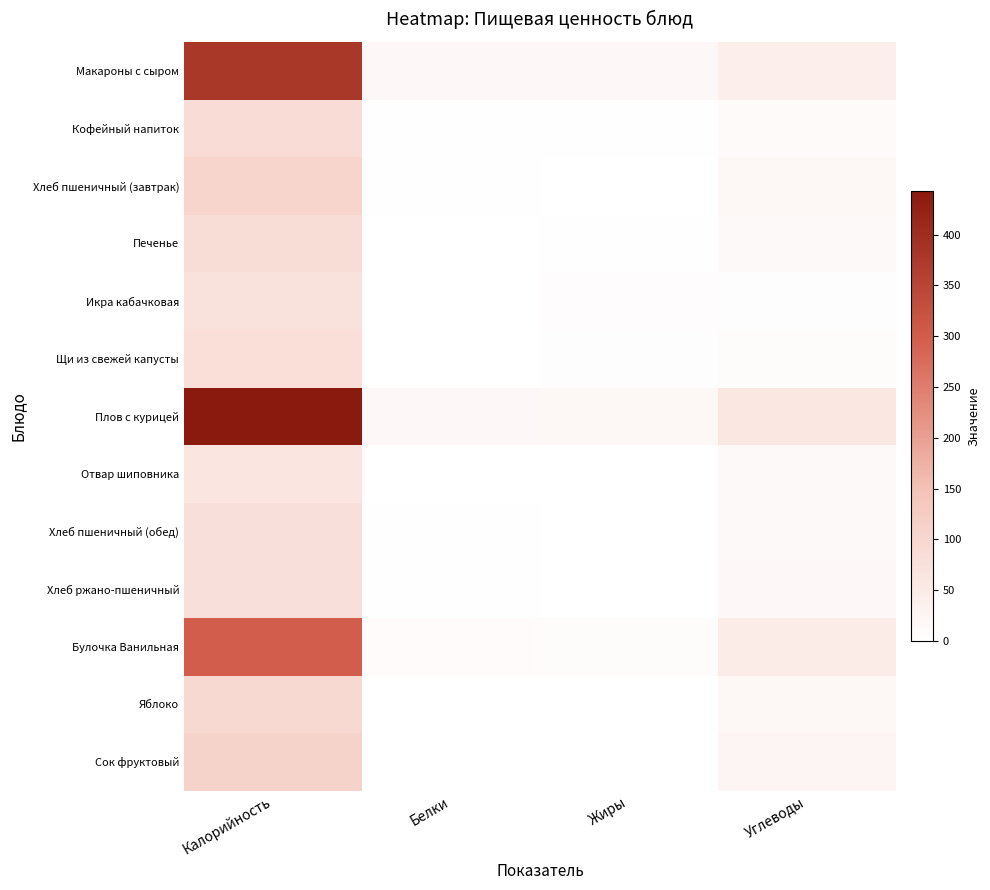

Reading left to right, what are all the values shown in this chart?

Макароны с сыром: Калорийность=378.0	Белки=16.9	Жиры=16.7	Углеводы=40.1
Кофейный напиток: Калорийность=88.0	Белки=2.8	Жиры=2.5	Углеводы=13.6
Хлеб пшеничный (завтрак): Калорийность=104.7	Белки=3.0	Жиры=1.2	Углеводы=20.6
Печенье: Калорийность=83.0	Белки=1.5	Жиры=2.0	Углеводы=14.9
Икра кабачковая: Калорийность=71.4	Белки=1.1	Жиры=5.3	Углеводы=4.6
Щи из свежей капусты: Калорийность=79.6	Белки=1.7	Жиры=4.6	Углеводы=7.7
Плов с курицей: Калорийность=442.4	Белки=15.6	Жиры=19.9	Углеводы=59.9
Отвар шиповника: Калорийность=64.2	Белки=0.2	Жиры=0.1	Углеводы=15.3
Хлеб пшеничный (обед): Калорийность=78.5	Белки=2.3	Жиры=0.9	Углеводы=15.4
Хлеб ржано-пшеничный: Калорийность=78.8	Белки=2.4	Жиры=0.5	Углеводы=16.0
Булочка Ванильная: Калорийность=298.3	Белки=8.8	Жиры=7.8	Углеводы=48.0
Яблоко: Калорийность=94.0	Белки=0.8	Жиры=0.8	Углеводы=19.6
Сок фруктовый: Калорийность=110.0	Белки=1.0	Жиры=0.0	Углеводы=25.4